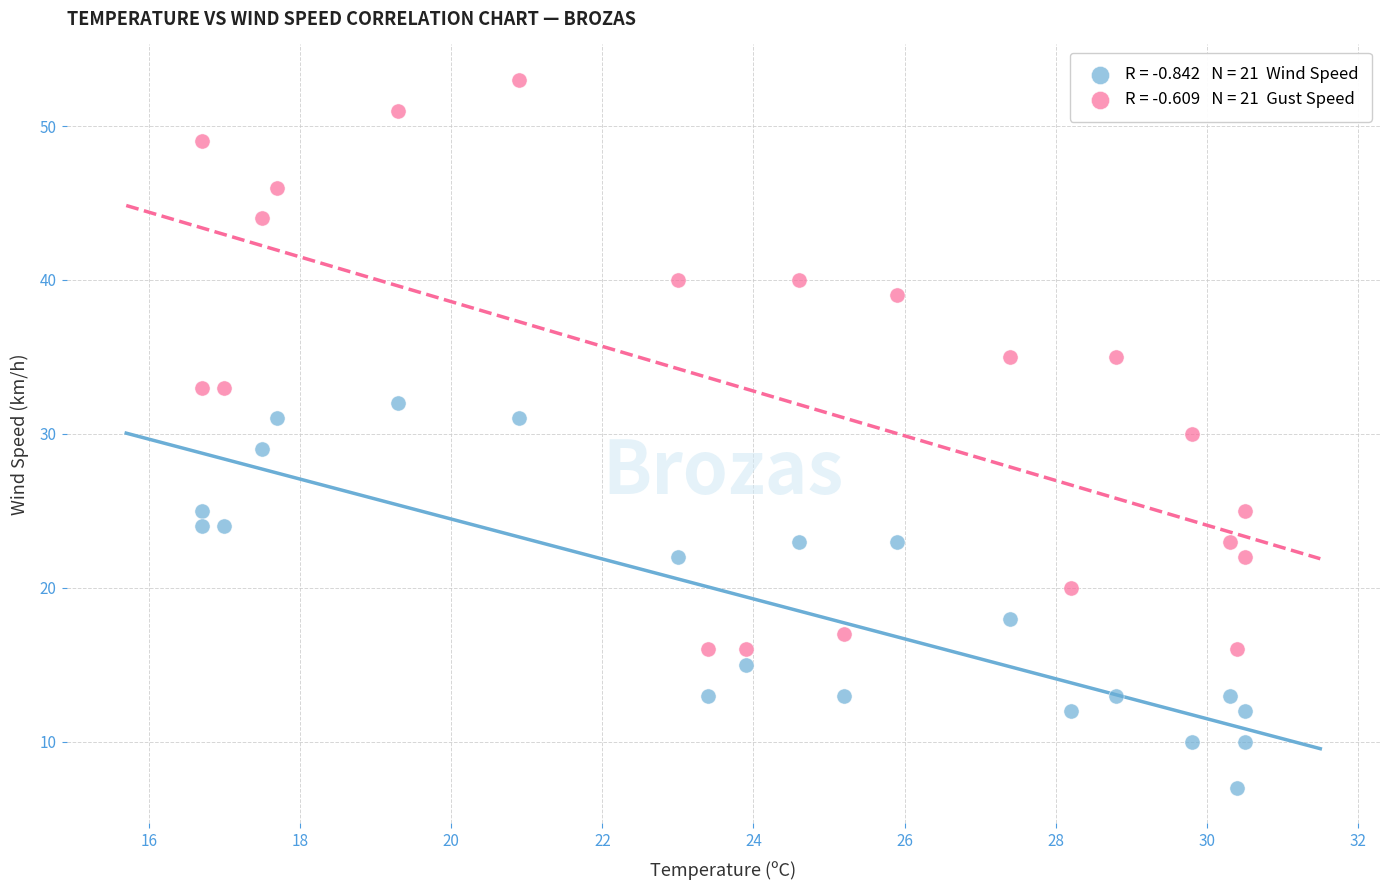

Across all data points, what is the range of Y values (max minus min)?

46